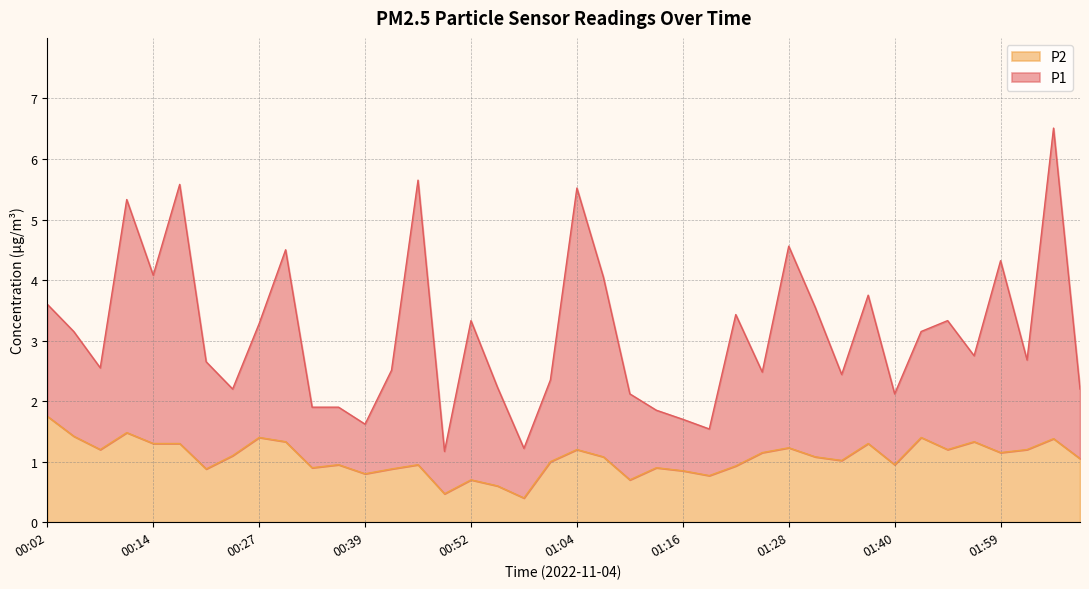

Is it true that P1 equals 4.1 at 00:14?

True